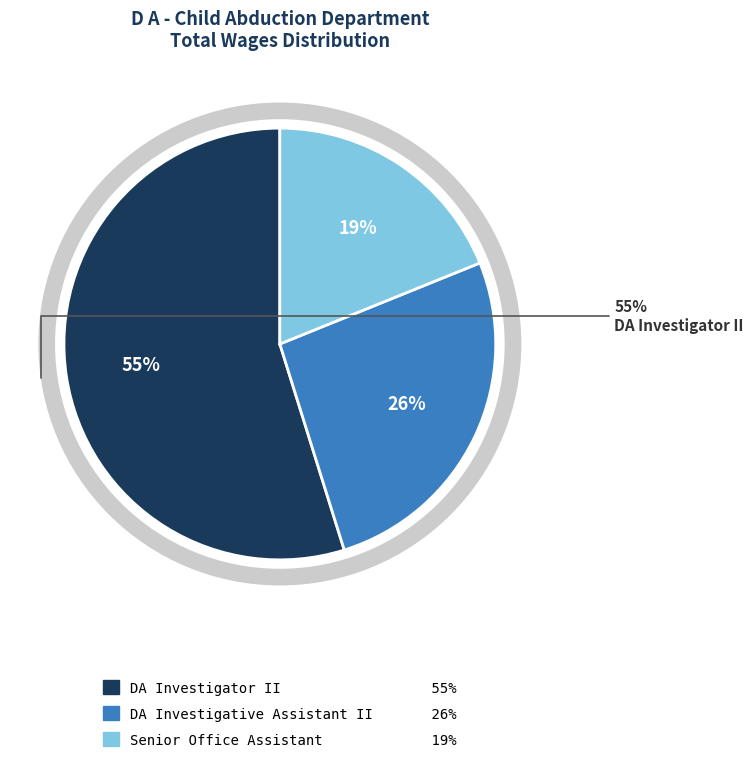

Is the sum of Senior Office Assistant and DA Investigative Assistant II greater than half?

No